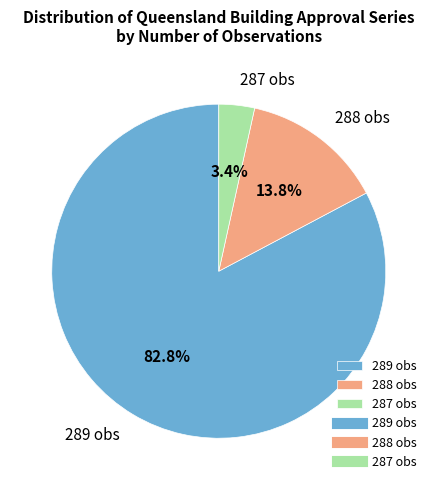

Which slice is the largest?

289 obs